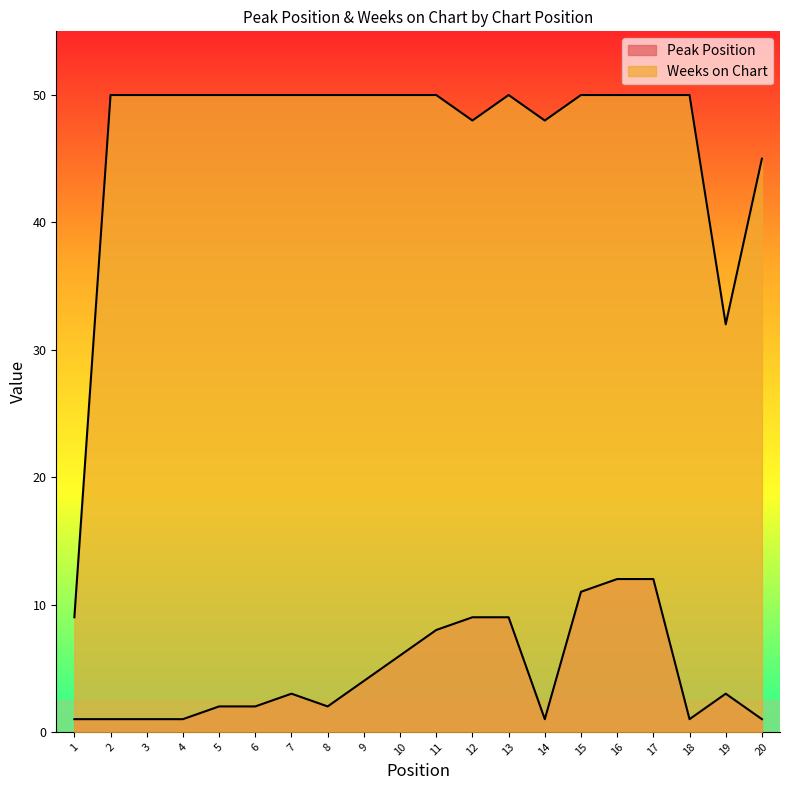

How many lines are shown in the chart?

2